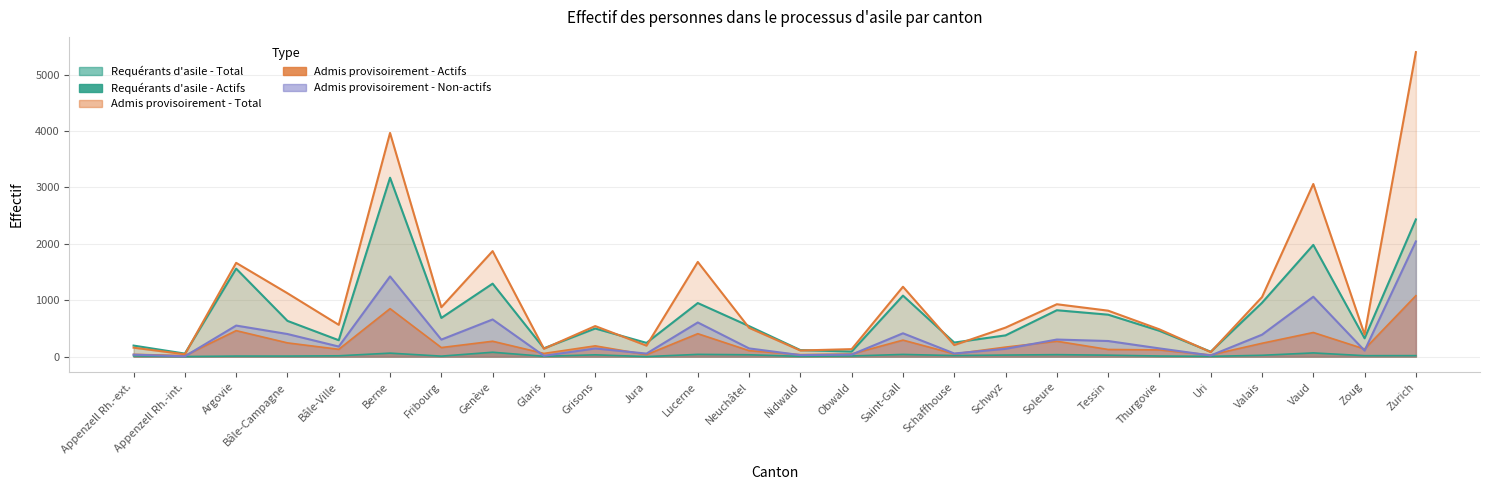

What is the spread (max minus min) of values at Schaffhouse?

231